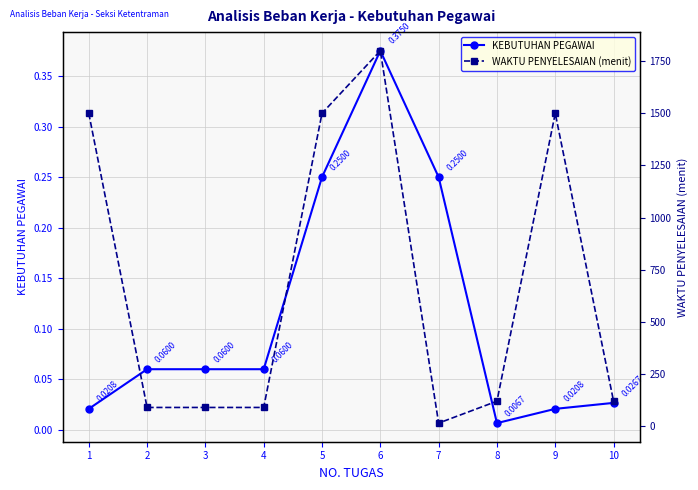

List the series in order of their peak value, highest first.

WAKTU PENYELESAIAN (menit), KEBUTUHAN PEGAWAI